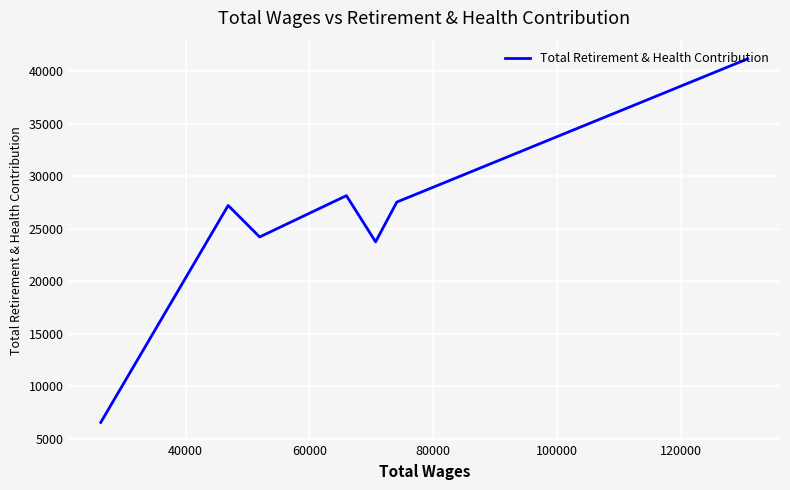

Approximately how many times larger is the value at 80000 compared to 100000?

1.2